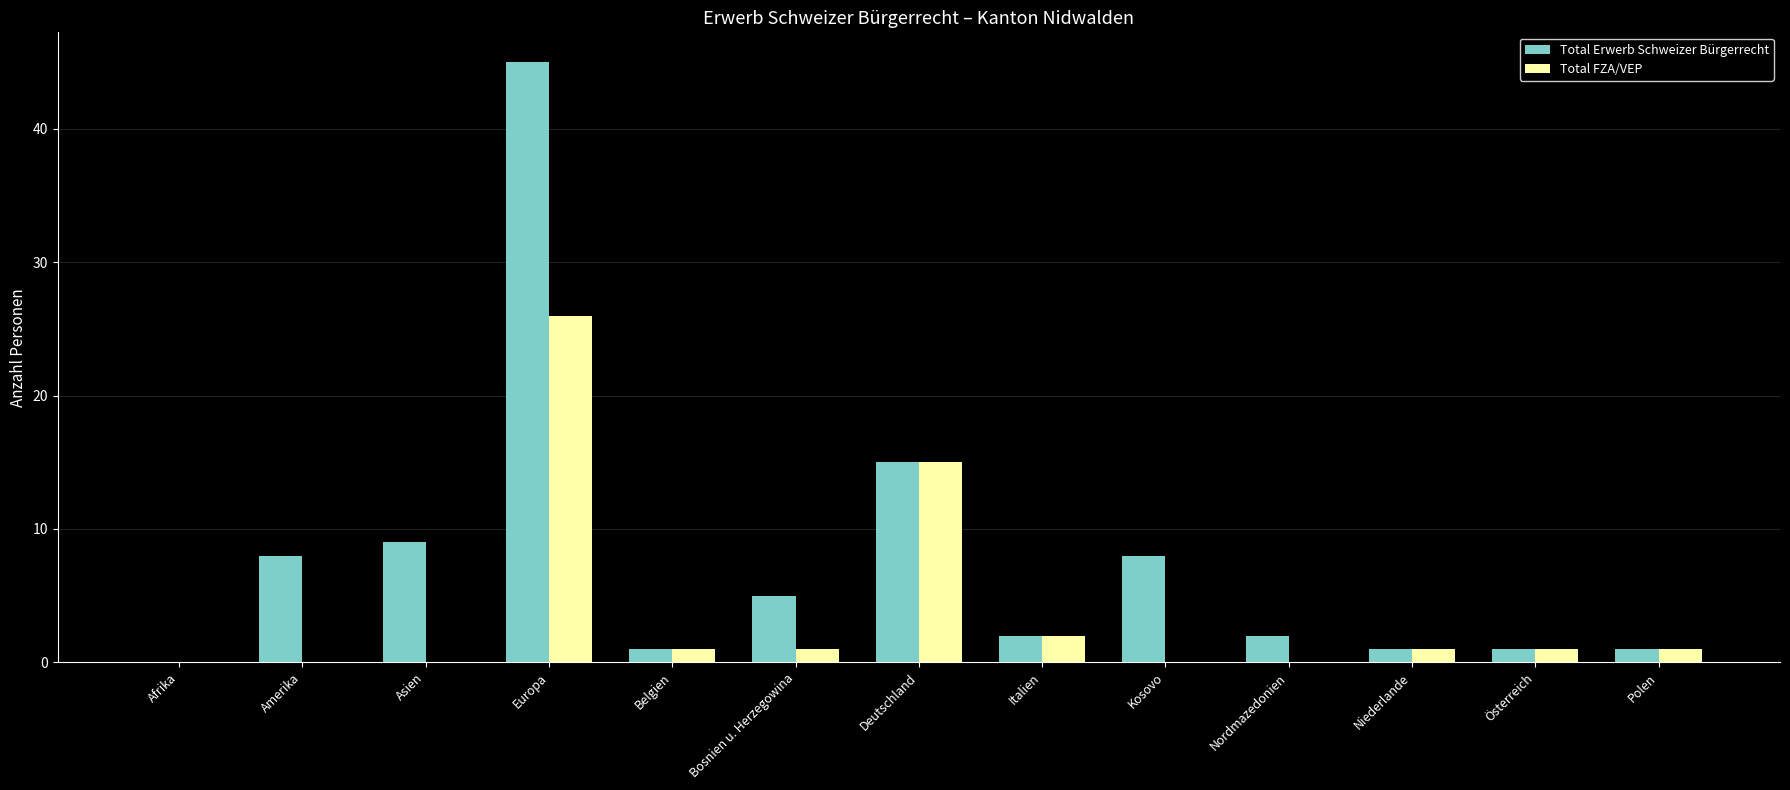

What are all the series names shown in the legend?

Total Erwerb Schweizer Bürgerrecht, Total FZA/VEP